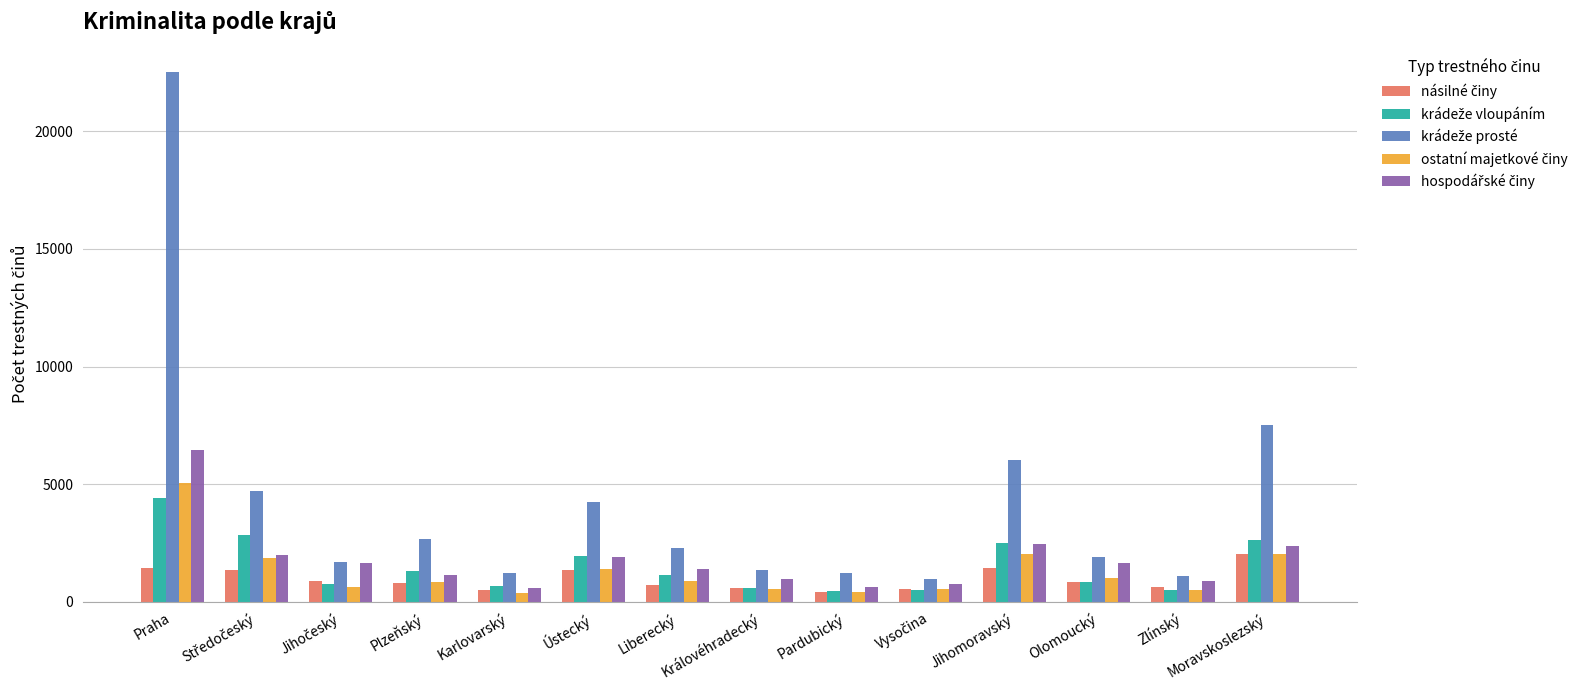

Does the chart contain any negative values?

No